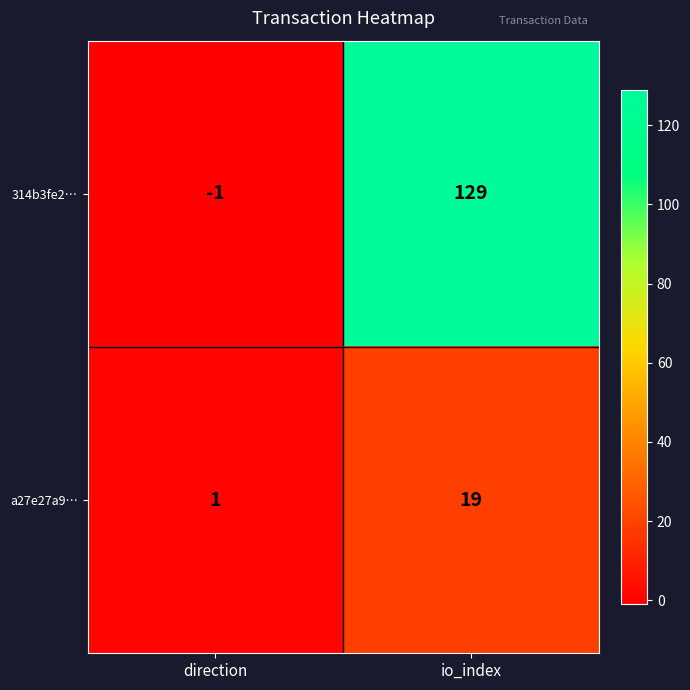

Which series has the largest range (max minus min)?

314b3fe2…